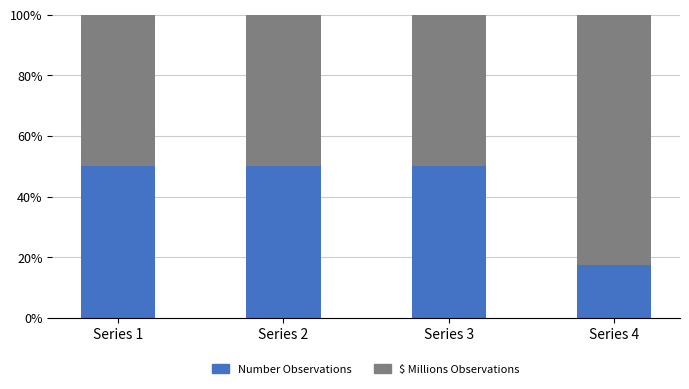

What is the total value across all series at Series 1?

100.0